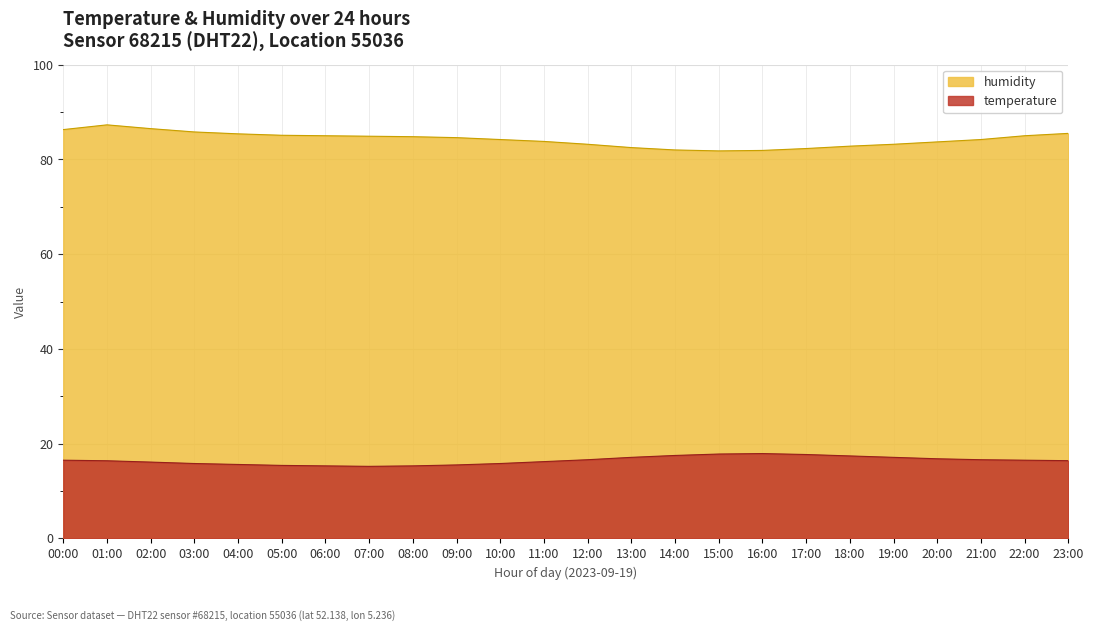

Reading right to left, transcribe all the data shown in this chart.

temperature: 16.4	16.5	16.6	16.8	17.1	17.4	17.7	17.9	17.8	17.5	17.1	16.6	16.2	15.8	15.5	15.3	15.2	15.3	15.4	15.6	15.8	16.1	16.4	16.5
humidity: 85.5	85.0	84.2	83.7	83.2	82.8	82.3	81.9	81.8	82.0	82.5	83.2	83.8	84.2	84.6	84.8	84.9	85.0	85.1	85.4	85.8	86.5	87.3	86.3